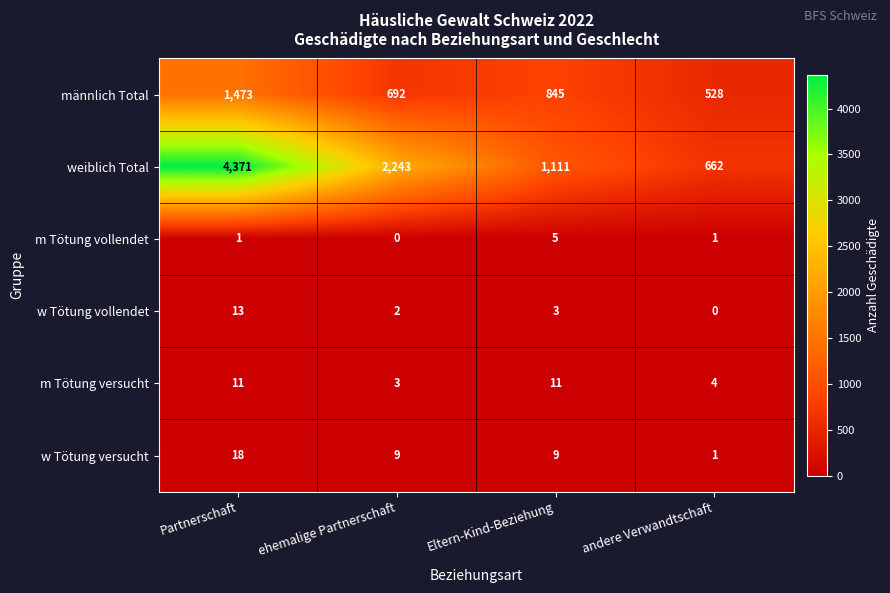

Reading left to right, what are all the values shown in this chart?

männlich Total: Partnerschaft=1473	ehemalige Partnerschaft=692	Eltern-Kind-Beziehung=845	andere Verwandtschaft=528
weiblich Total: Partnerschaft=4371	ehemalige Partnerschaft=2243	Eltern-Kind-Beziehung=1111	andere Verwandtschaft=662
m Tötung vollendet: Partnerschaft=1	ehemalige Partnerschaft=0	Eltern-Kind-Beziehung=5	andere Verwandtschaft=1
w Tötung vollendet: Partnerschaft=13	ehemalige Partnerschaft=2	Eltern-Kind-Beziehung=3	andere Verwandtschaft=0
m Tötung versucht: Partnerschaft=11	ehemalige Partnerschaft=3	Eltern-Kind-Beziehung=11	andere Verwandtschaft=4
w Tötung versucht: Partnerschaft=18	ehemalige Partnerschaft=9	Eltern-Kind-Beziehung=9	andere Verwandtschaft=1